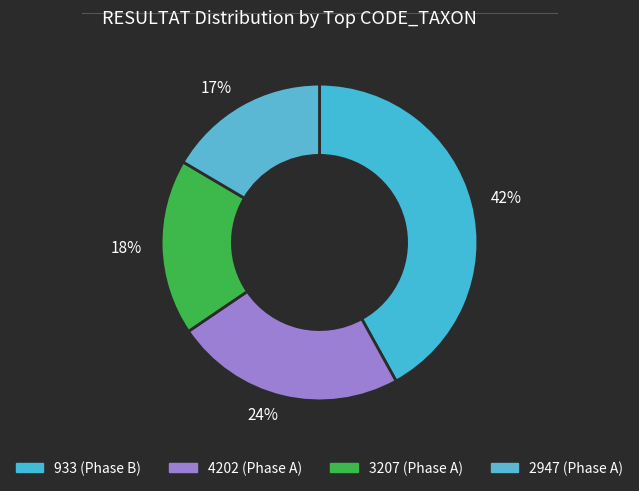

True or false: 18% accounts for 12% of the total.

False